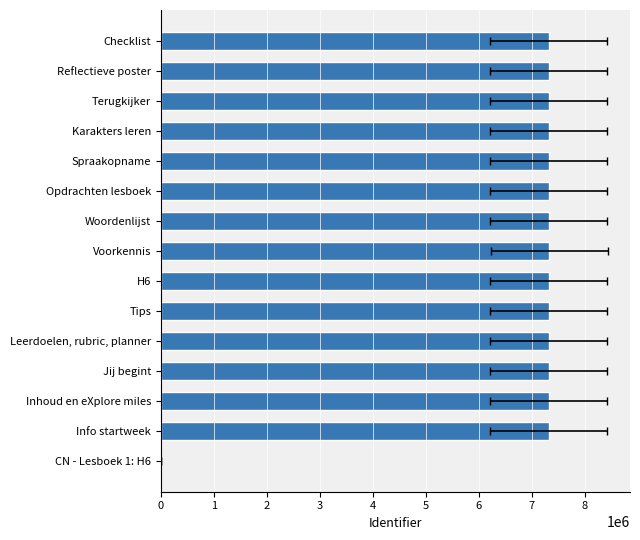

Rank the categories by value from highest to lowest.

Voorkennis, Checklist, Reflectieve poster, Terugkijker, Karakters leren, Spraakopname, Opdrachten lesboek, Woordenlijst, H6, Tips, Leerdoelen, rubric, planner, Jij begint, Inhoud en eXplore miles, Info startweek, CN - Lesboek 1: H6